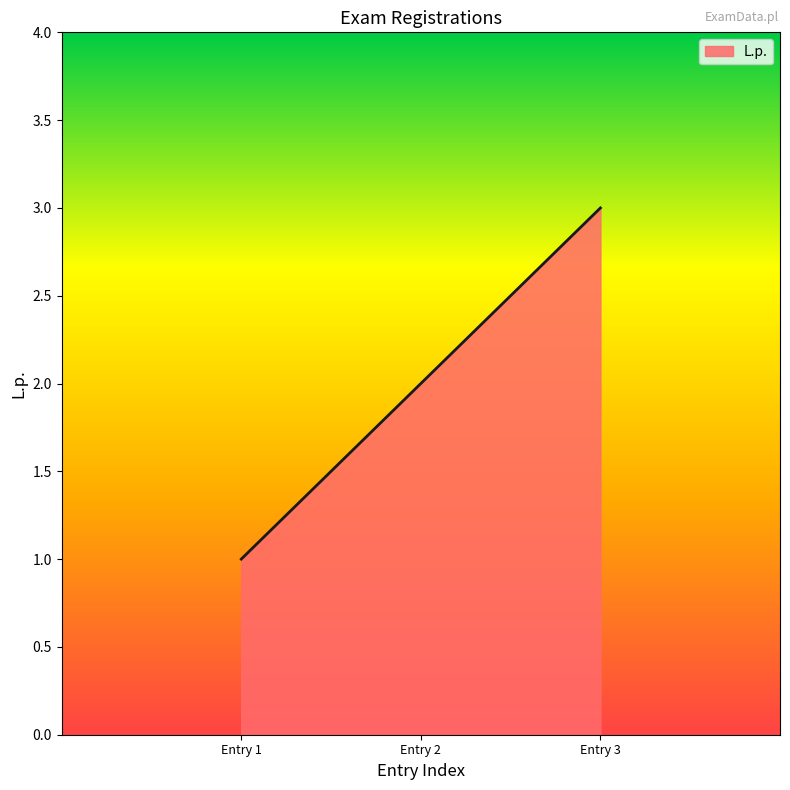

Which has a higher value, Entry 1 or Entry 2?

Entry 2